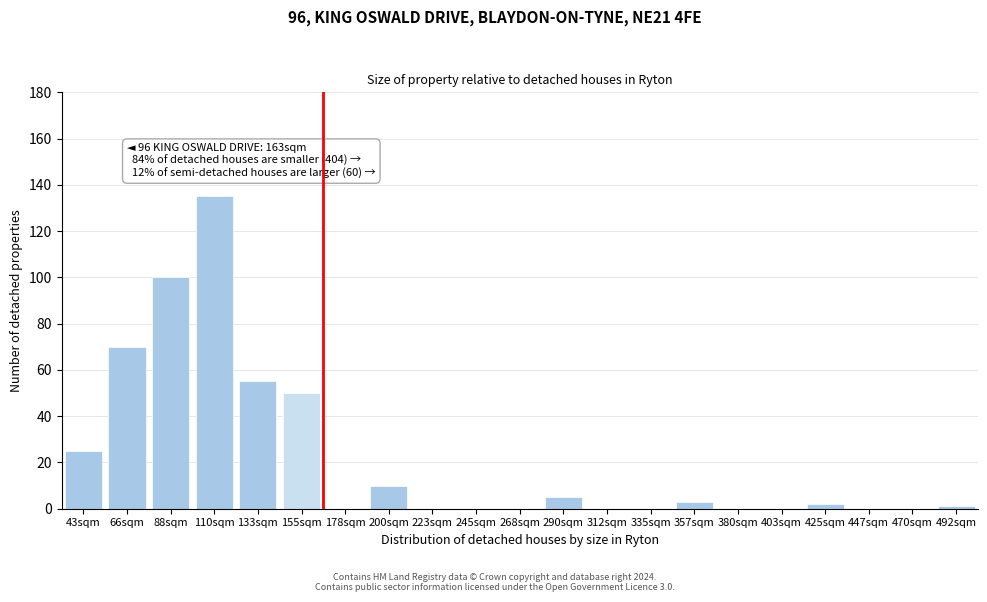

Reading left to right, list all the values displayed in this chart.

43sqm=25	66sqm=70	88sqm=100	110sqm=135	133sqm=55	155sqm=50	178sqm=0	200sqm=10	223sqm=0	245sqm=0	268sqm=0	290sqm=5	312sqm=0	335sqm=0	357sqm=3	380sqm=0	403sqm=0	425sqm=2	447sqm=0	470sqm=0	492sqm=1